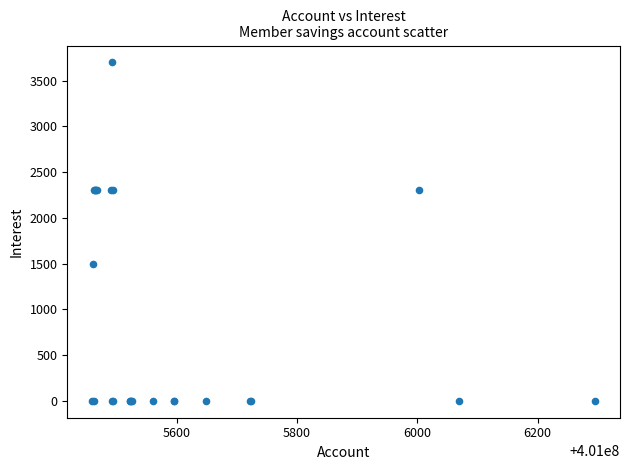

What Y value in the scatter plot is closest to 1850?

1500